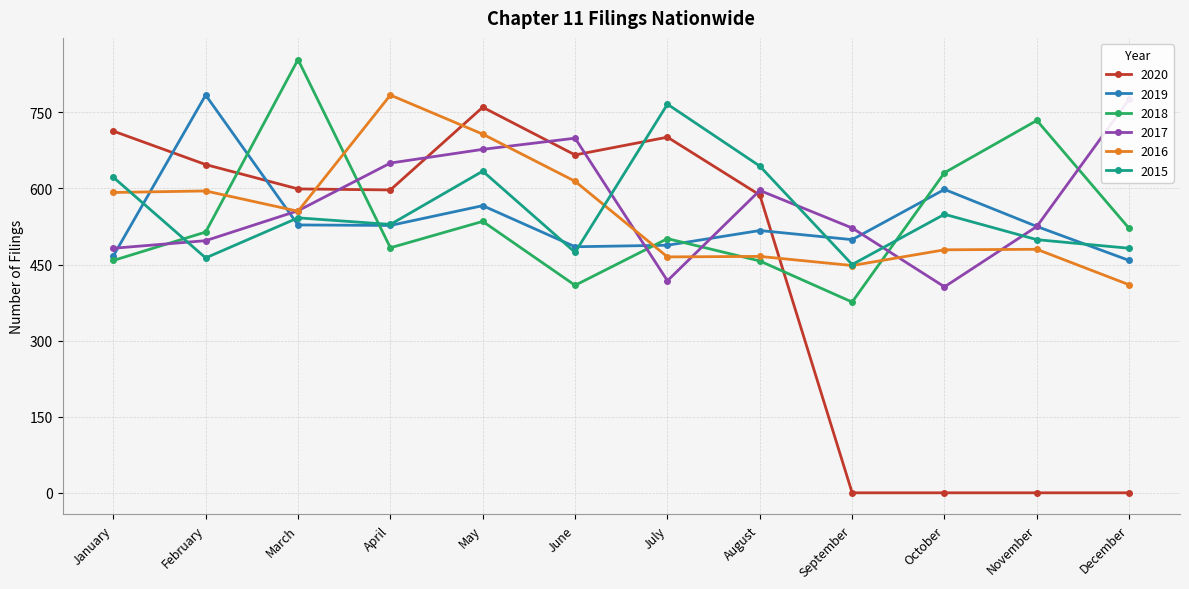

Which has a higher value, March or April?

March